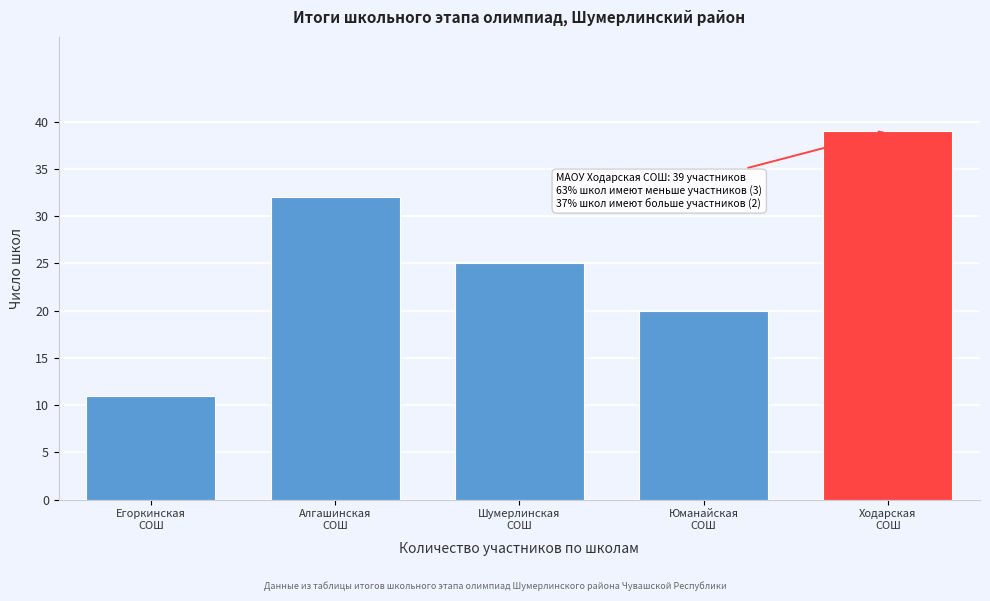

Reading left to right, transcribe all the data shown in this chart.

11	32	25	20	39